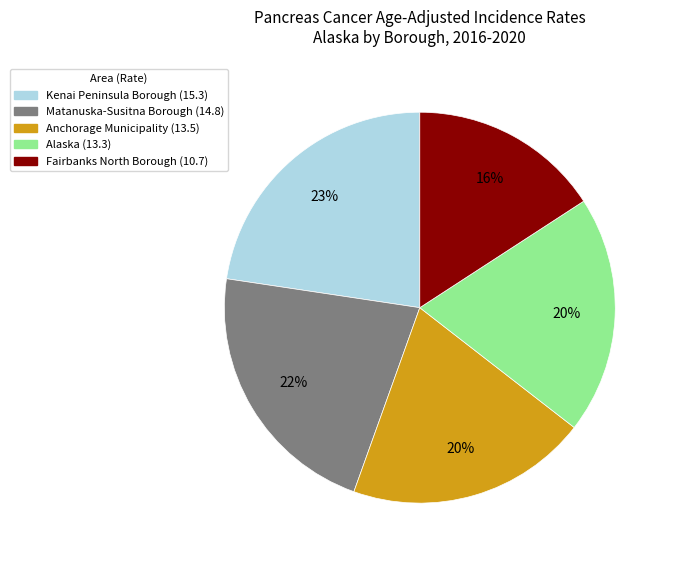

To the nearest percent, what percentage of the pie is Alaska?

20%